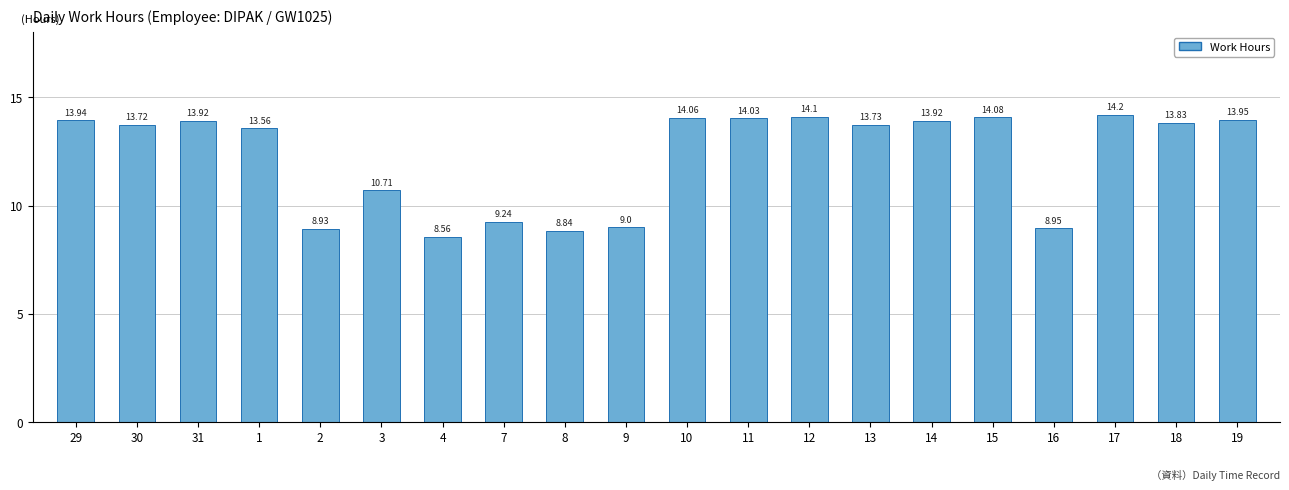

What is the difference between the values at 13 and 10?

0.3